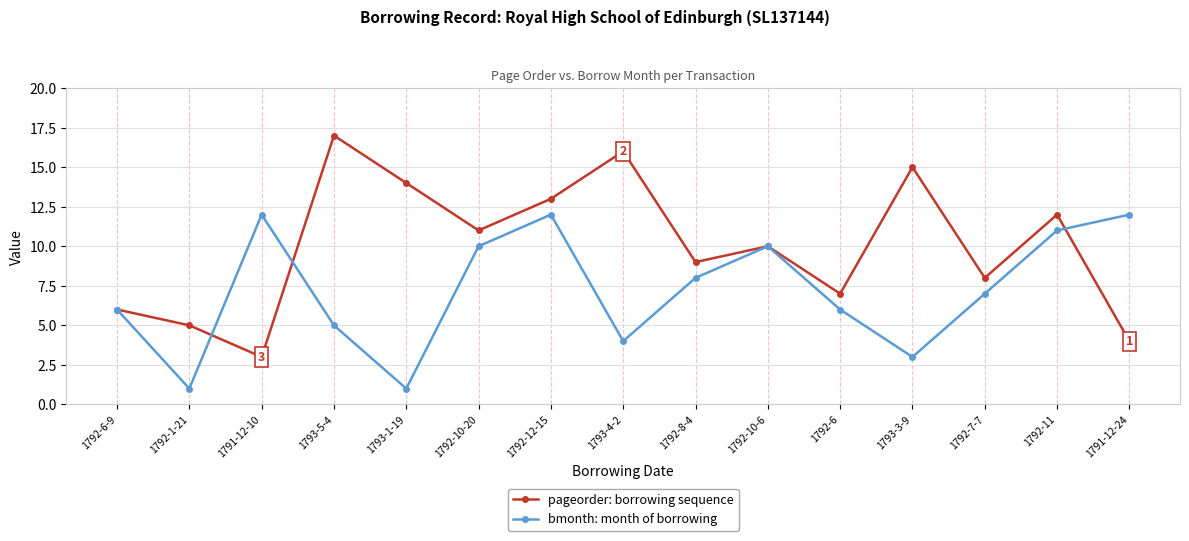

What is the total value across all series at 1792-6-9?

12